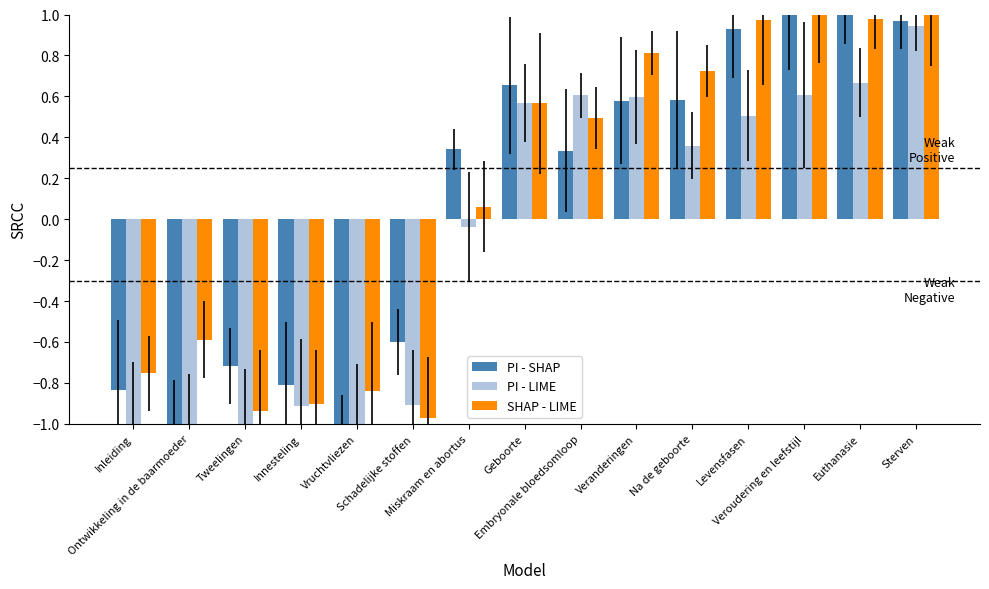

Rank the series at Na de geboorte from lowest to highest value.

PI - LIME, PI - SHAP, SHAP - LIME